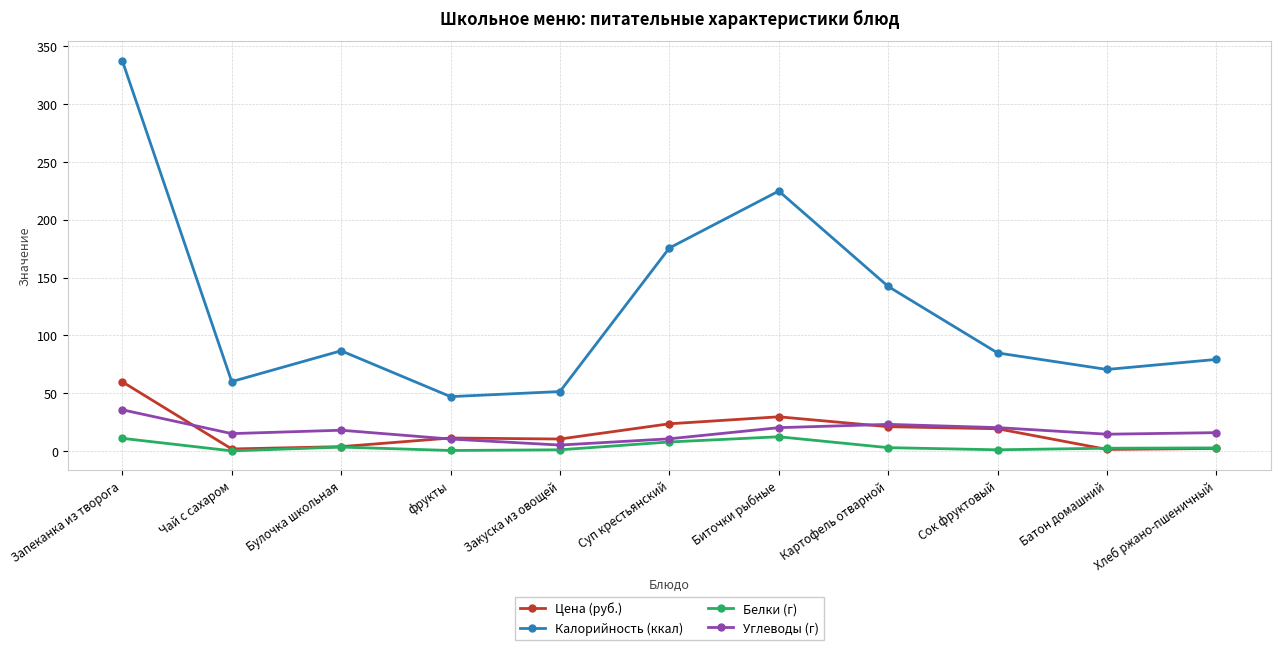

What is the lowest value of the Калорийность (ккал) series?

47.0